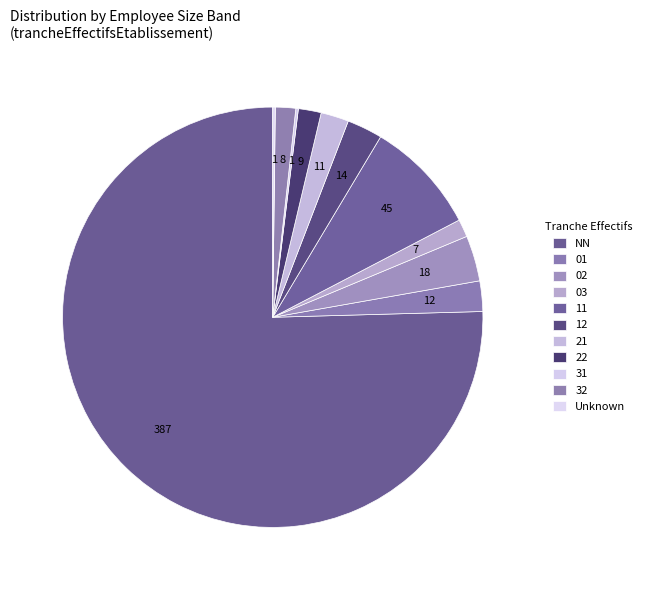

Between 32 and 31, which is larger?

32